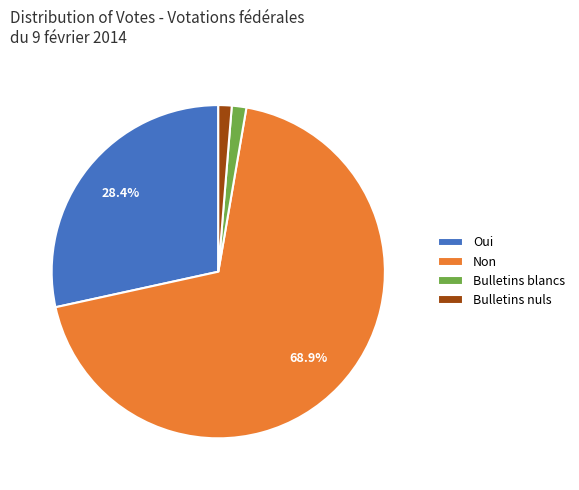

Which has a higher value, Bulletins blancs or Oui?

Oui